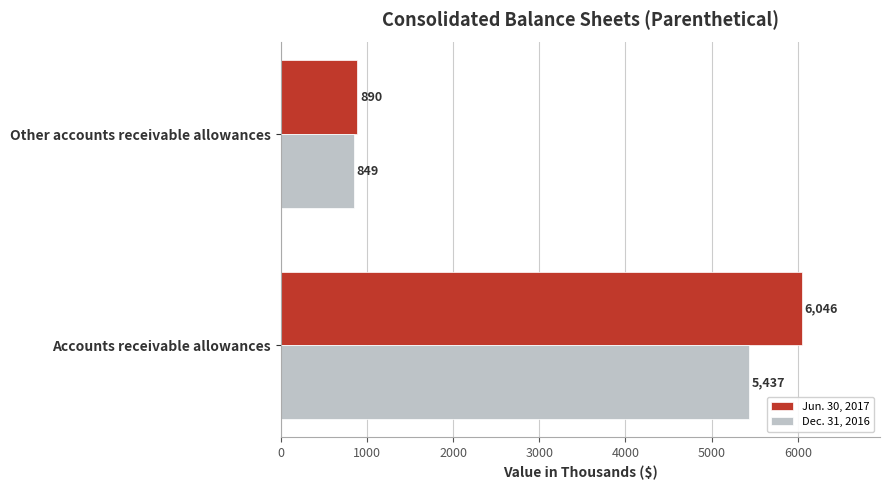

True or false: Dec. 31, 2016 has a value of 465 at Other accounts receivable allowances.

False